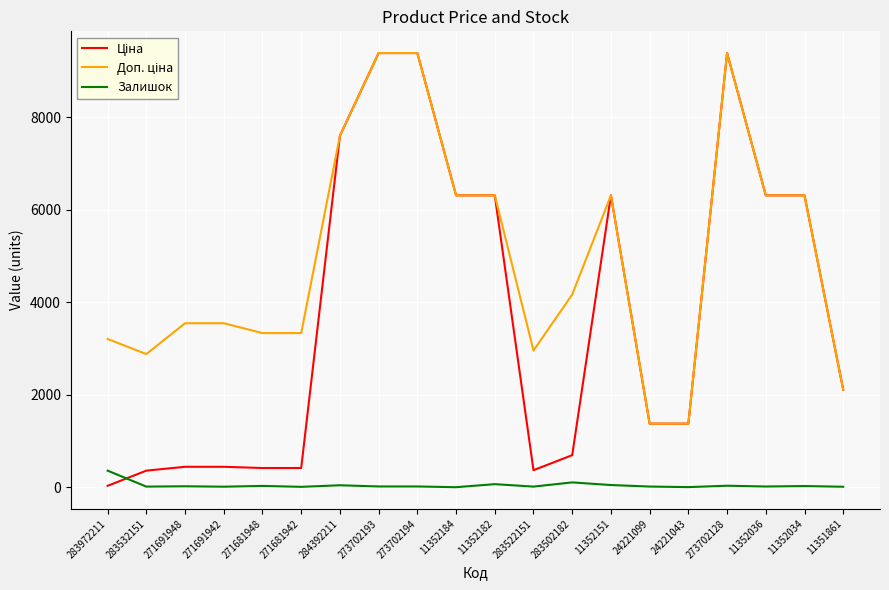

What is the spread (max minus min) of values at 271691942?

3532.0